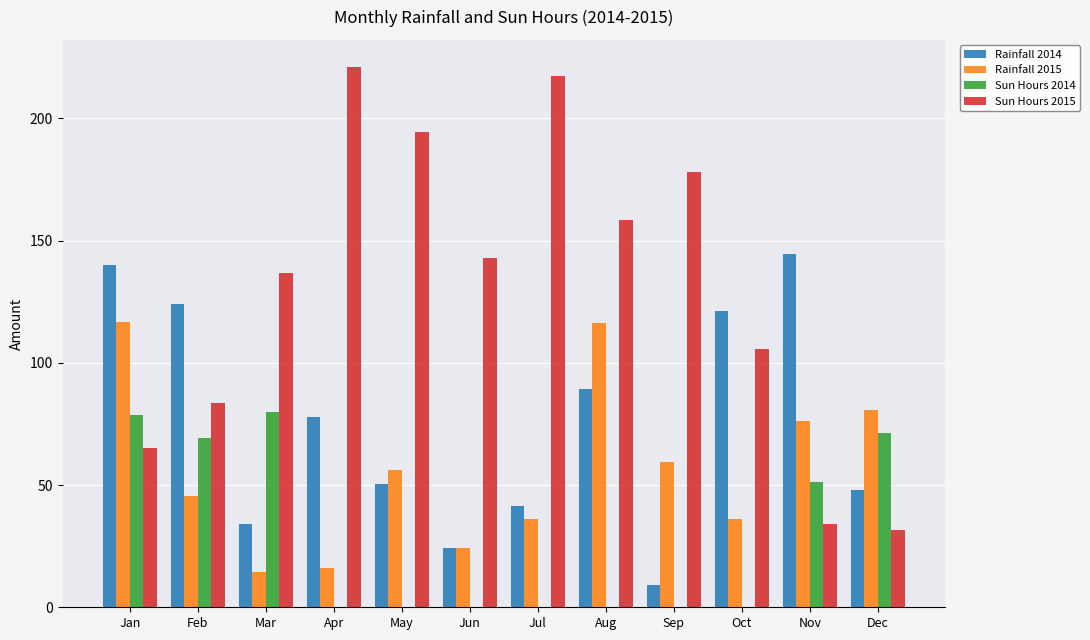

What is the maximum value for Sun Hours 2014?

80.0